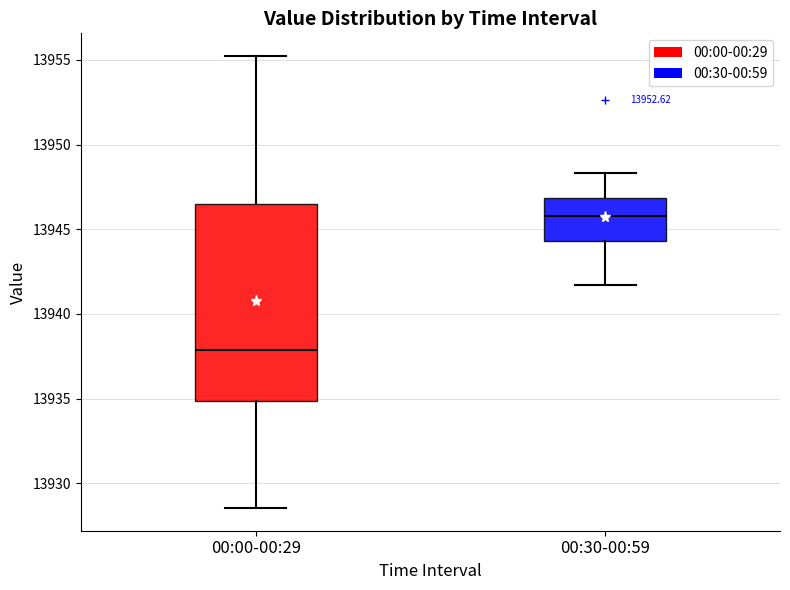

Comparing the boxes themselves (not the whiskers), which one is the tallest?

00:00-00:29